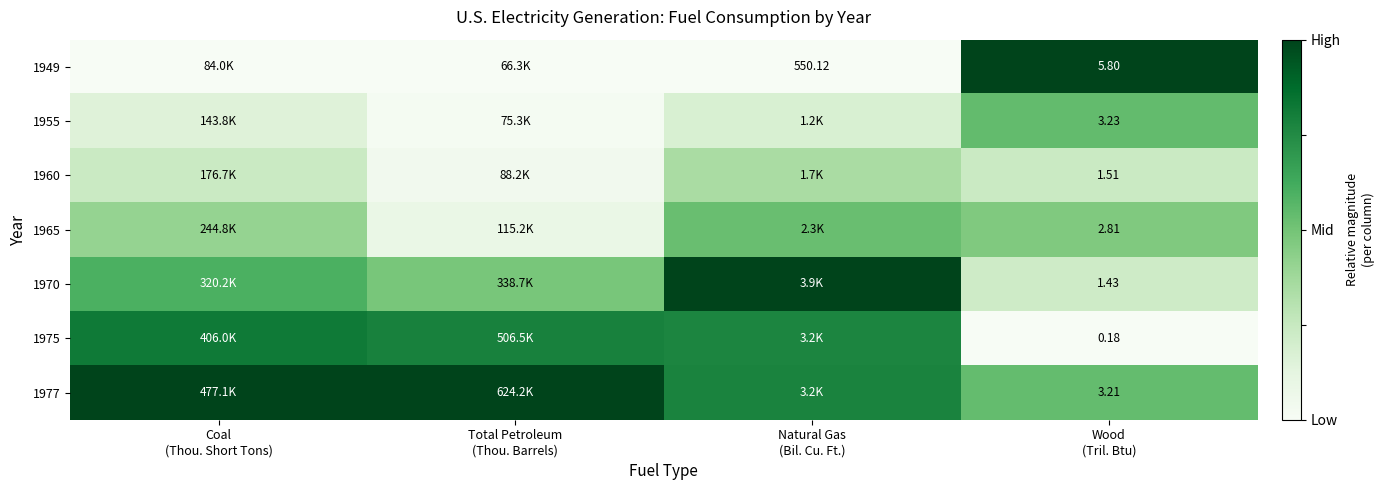

The value of 1977 at Total Petroleum (Thou. Barrels) is 1.5. True or false?

False